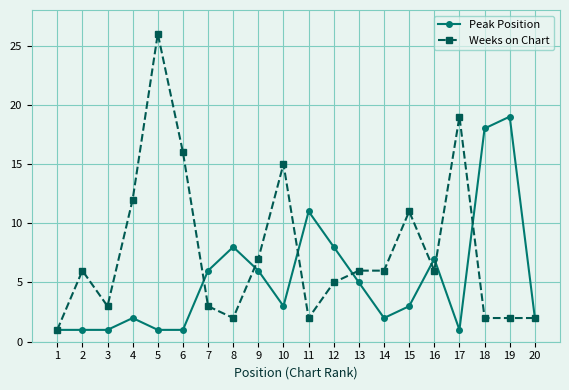

What is the sum of all Weeks on Chart values?

152